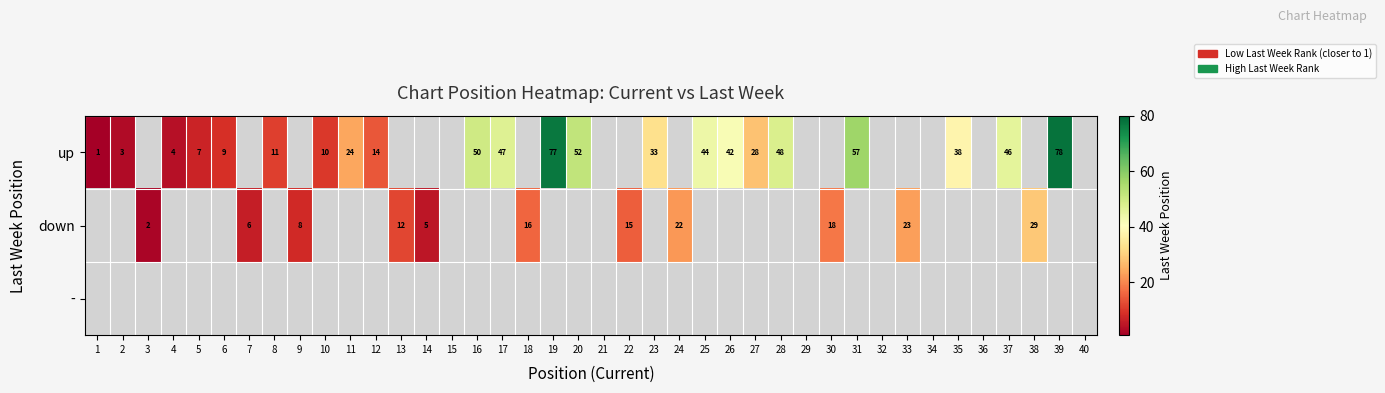

True or false: up has a value of 7 at 5.

True